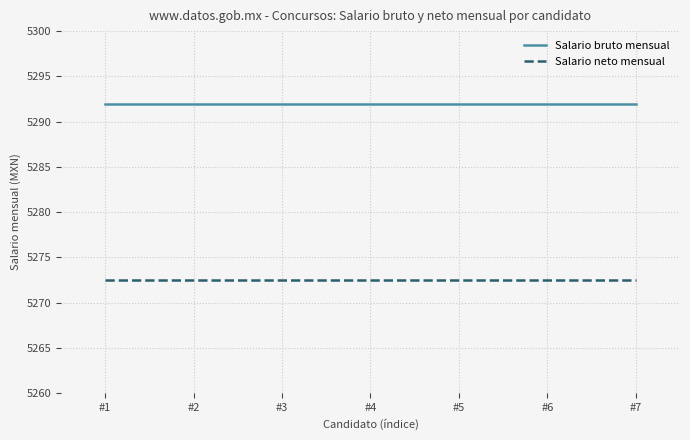

What is the total value across all series at #3?

10564.4